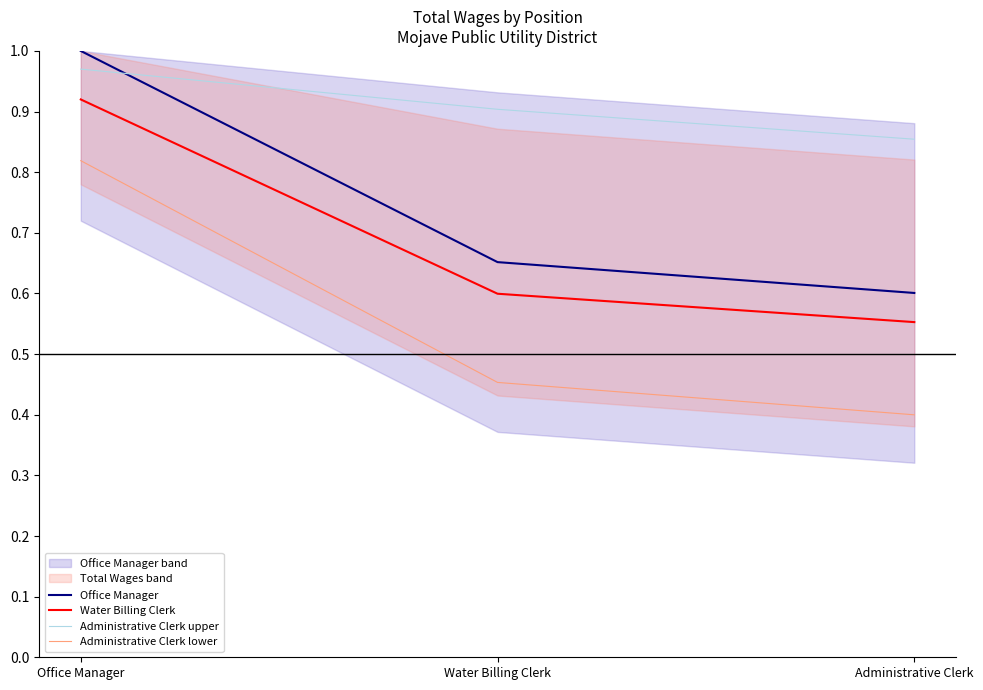

What is the value of the Office Manager point at the 2nd from the left?

0.7